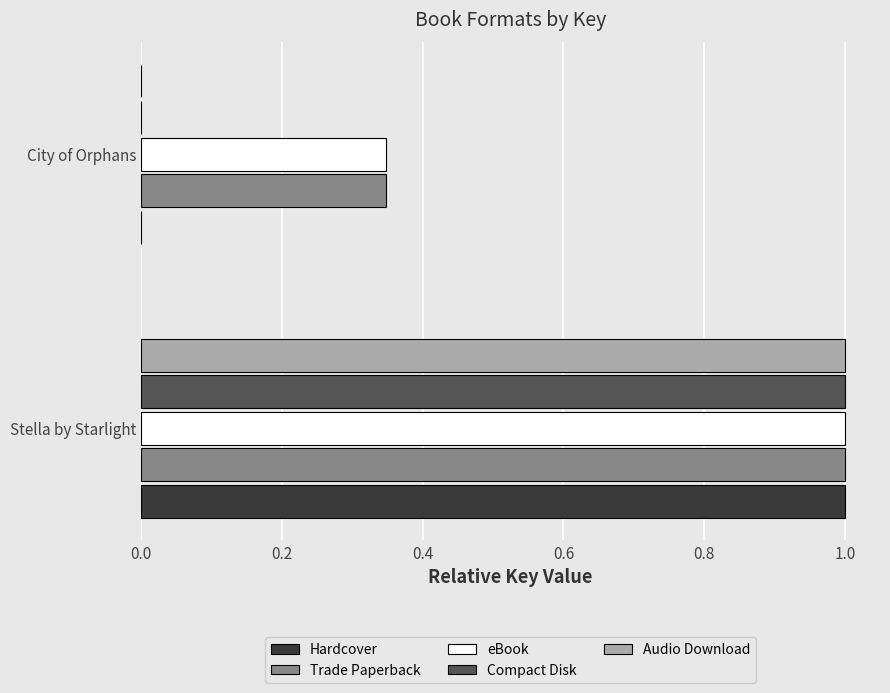

Count the number of data series in this chart.

5